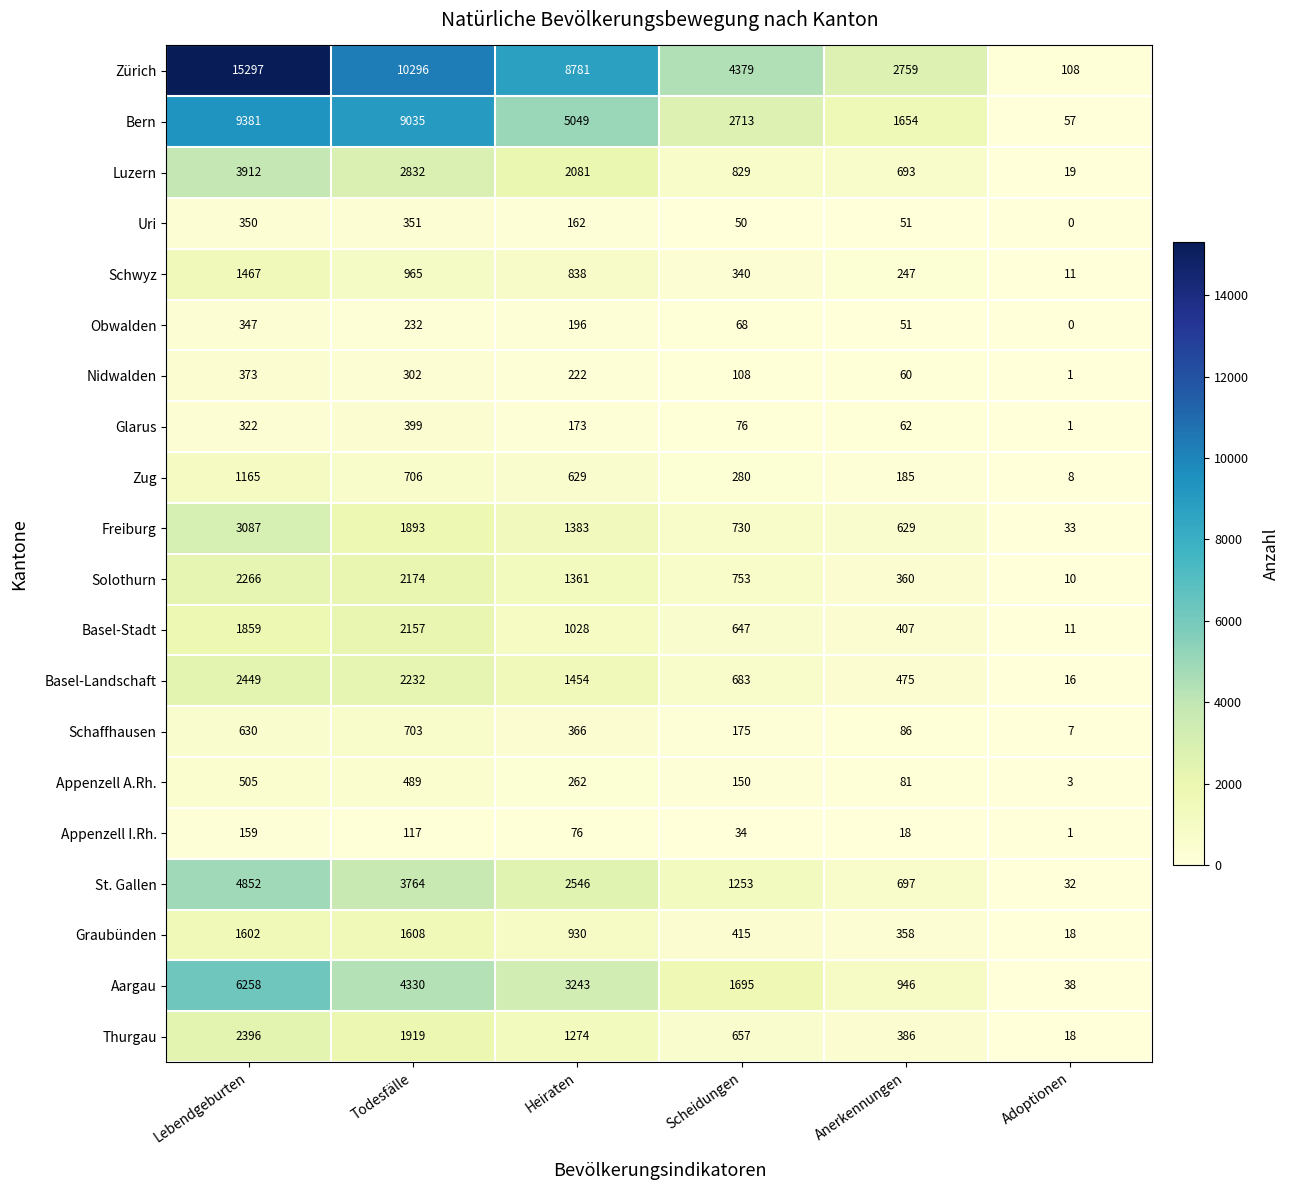

What is the difference between the highest and lowest values at Lebendgeburten?

15138